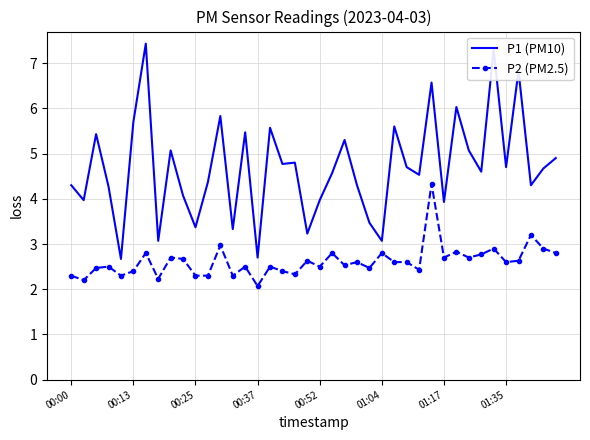

Which series has the largest range (max minus min)?

P1 (PM10)